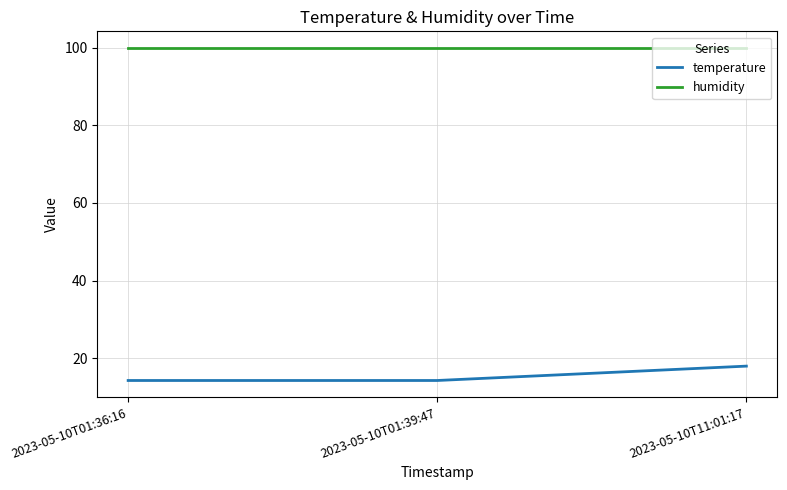

Rank the series at 2023-05-10T11:01:17 from lowest to highest value.

temperature, humidity